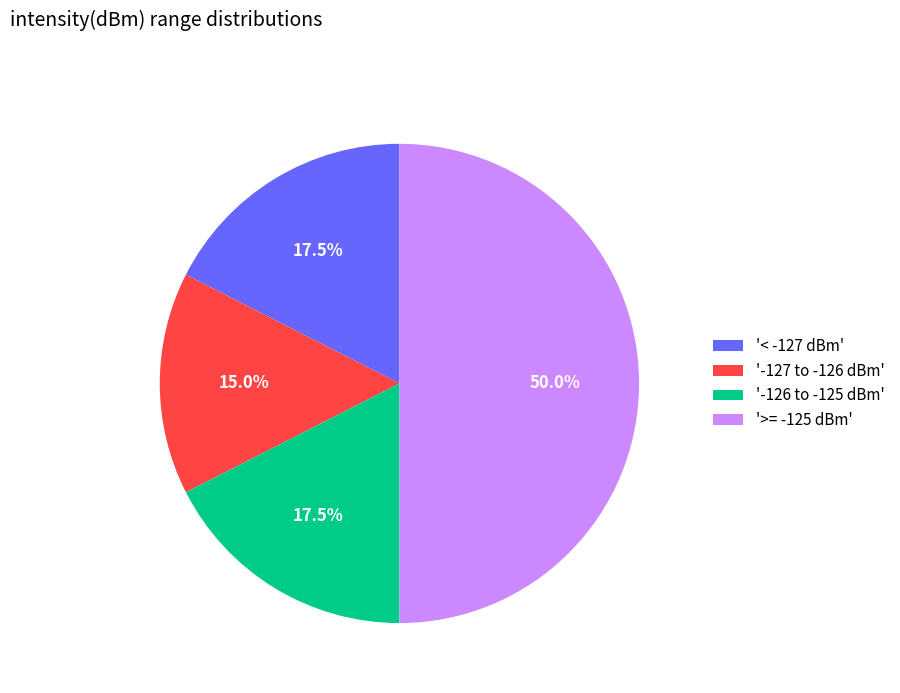

To the nearest percent, what is the average slice percentage?

25%